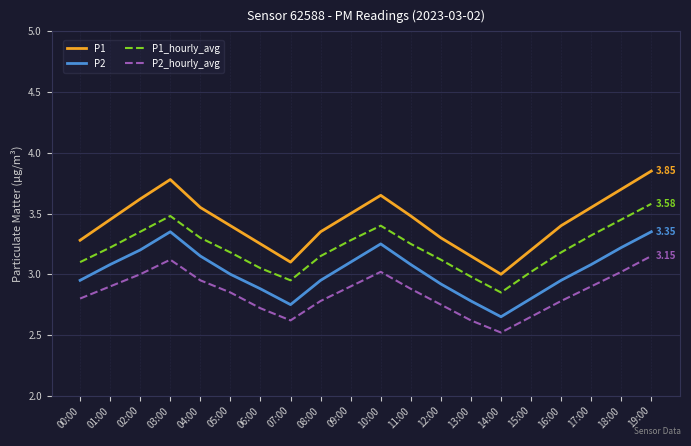

Which category has the lowest value in the P1 series?

14:00